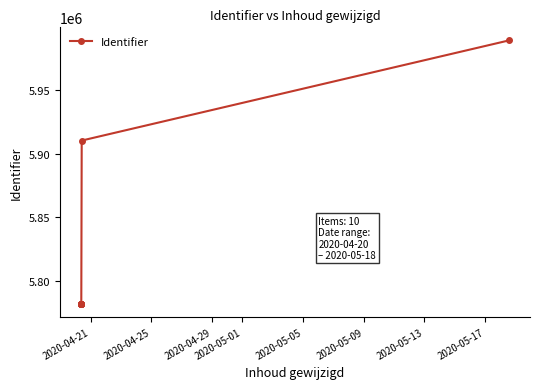

True or false: there are more than 0 points higher than both neighbors.

False